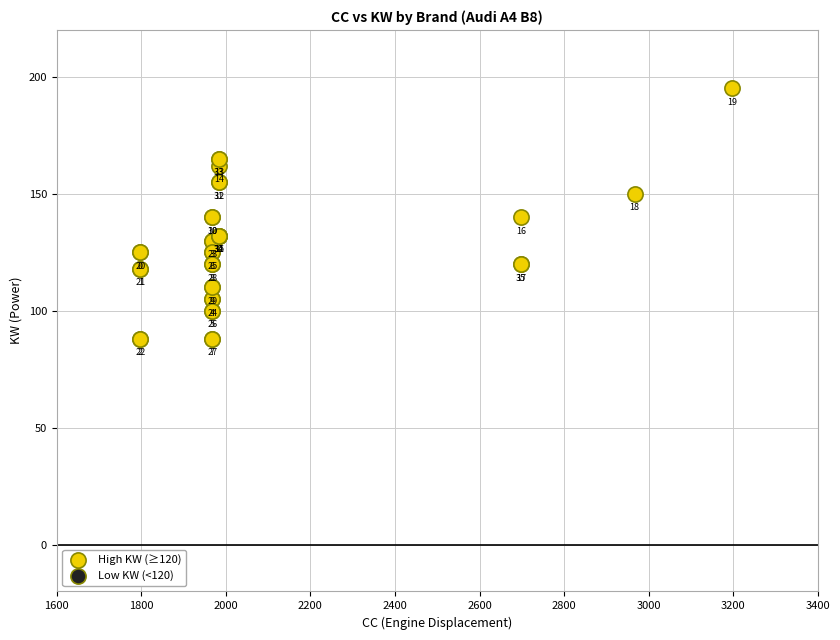

What Y value in the scatter plot is closest to 141?

140